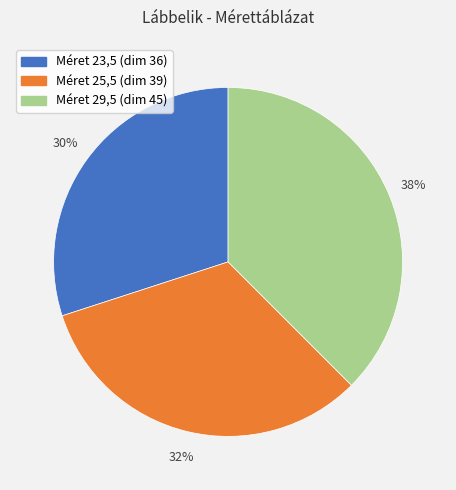

Do Méret 29,5 (dim 45) and Méret 25,5 (dim 39) together represent more than half of the pie?

Yes